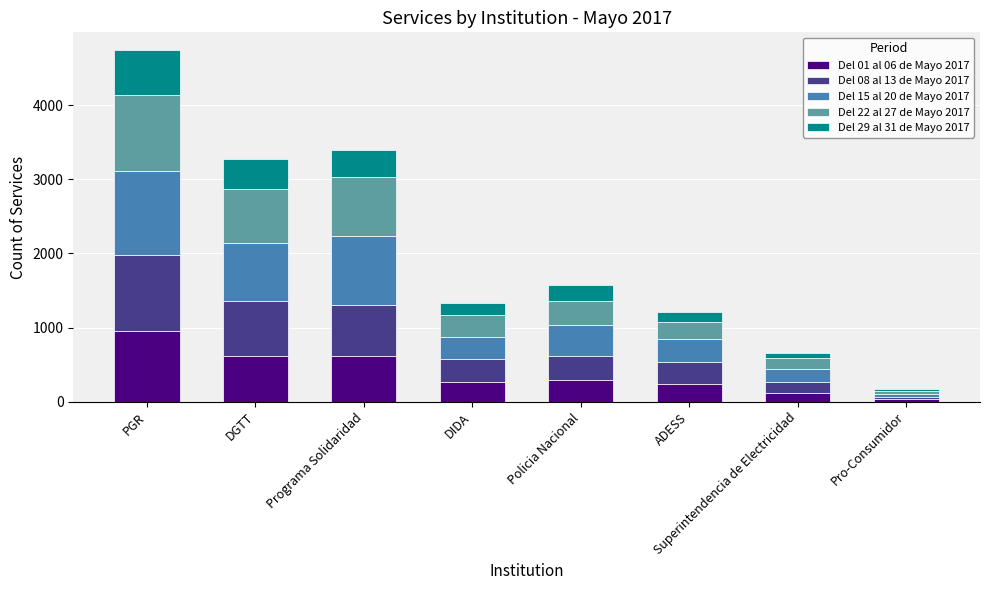

At which label does Del 01 al 06 de Mayo 2017 reach its peak?

PGR